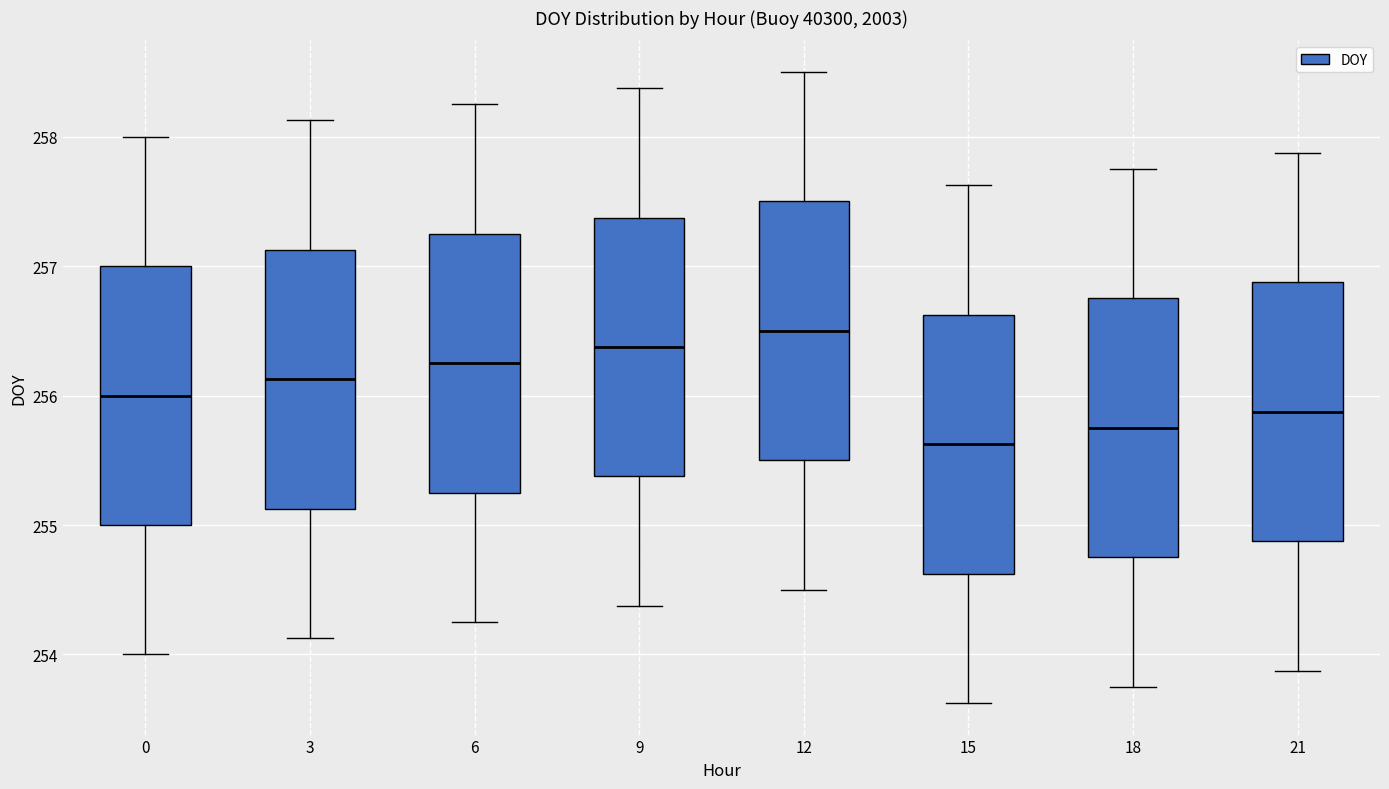

Where is the lower edge of the box at x = 6 on the y-axis? The values are not printed on the chart, so give them approximately, as read against the axis.

255.3